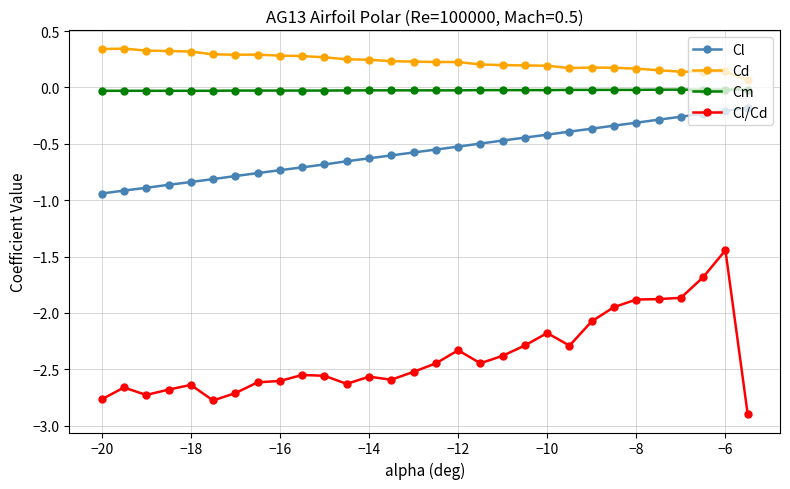

Which series has the largest total across all categories?

Cd